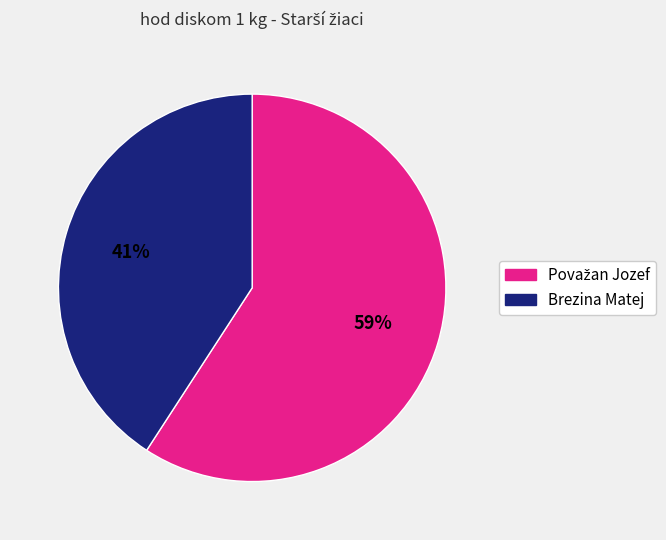

The Brezina Matej slice represents 41% of the pie. True or false?

True